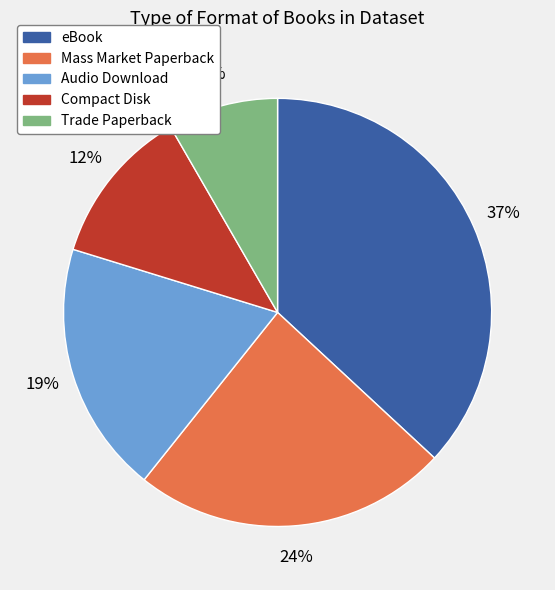

Is there a majority slice in this chart?

No